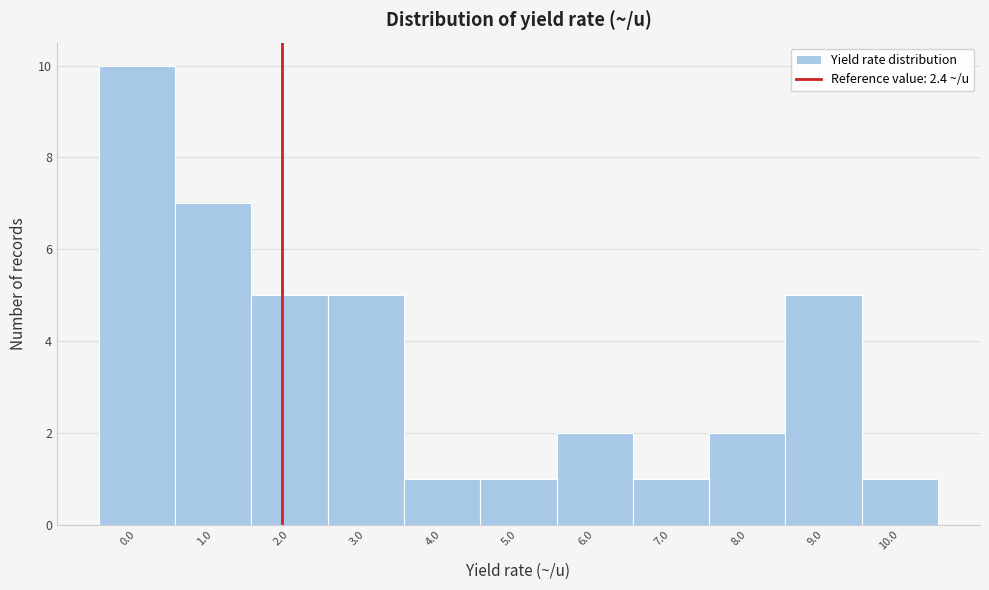

Reading left to right, extract all data points from this chart.

0.0=10	1.0=7	2.0=5	3.0=5	4.0=1	5.0=1	6.0=2	7.0=1	8.0=2	9.0=5	10.0=1